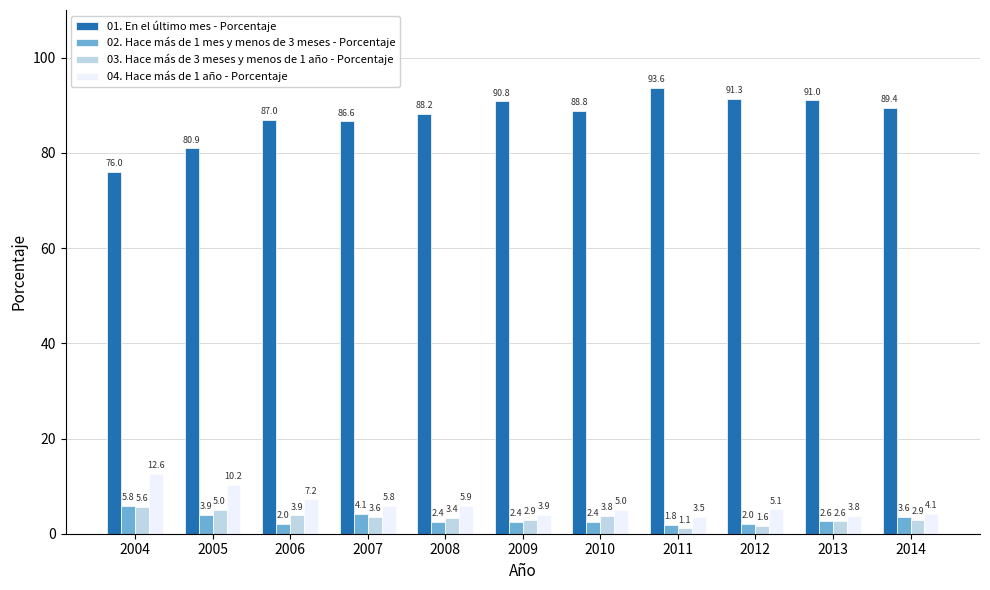

What is the highest value of the 04. Hace más de 1 año - Porcentaje series?

12.6